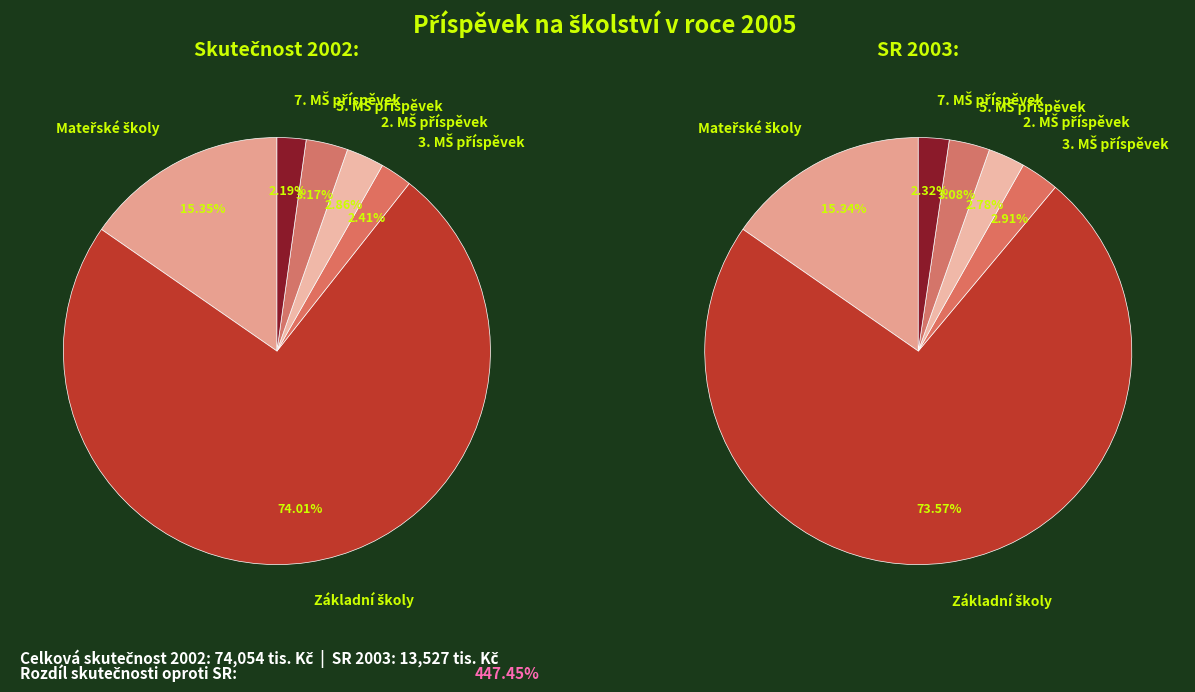

What is the smallest slice in the pie chart?

7. MŠ příspěvek